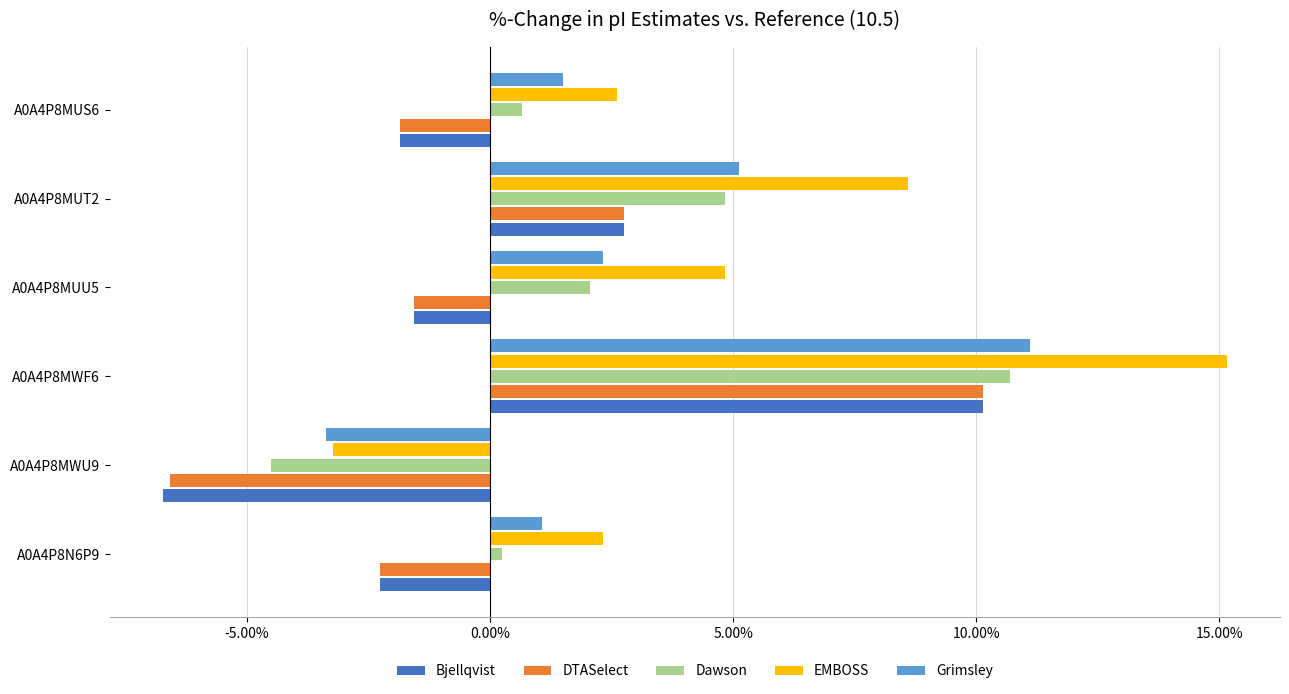

At which category does the chart reach its peak across all series?

A0A4P8MWF6